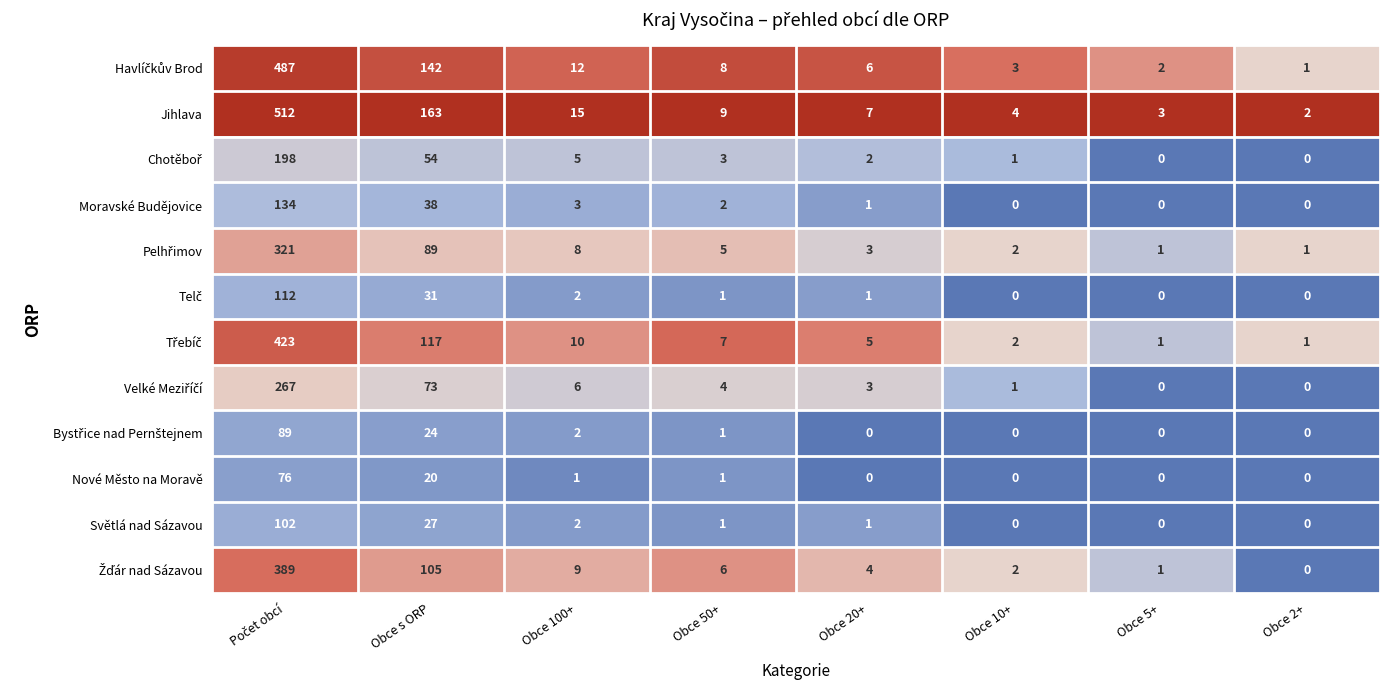

True or false: Jihlava has a value of 2 at Obce 2+.

True